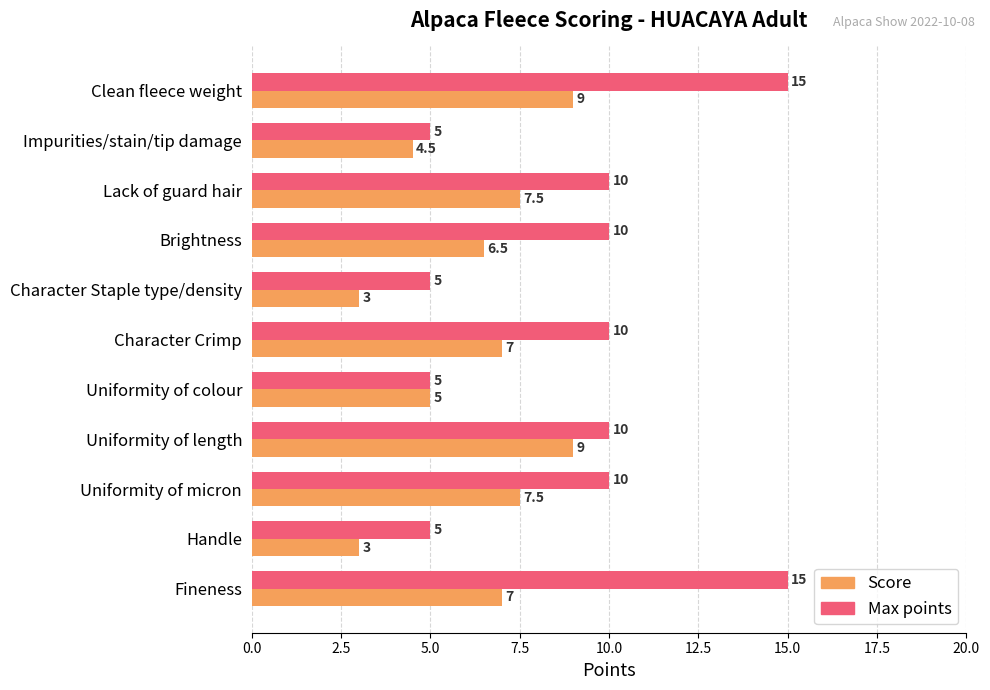

Between Impurities/stain/tip damage and Clean fleece weight, which series saw the biggest shift?

Max points